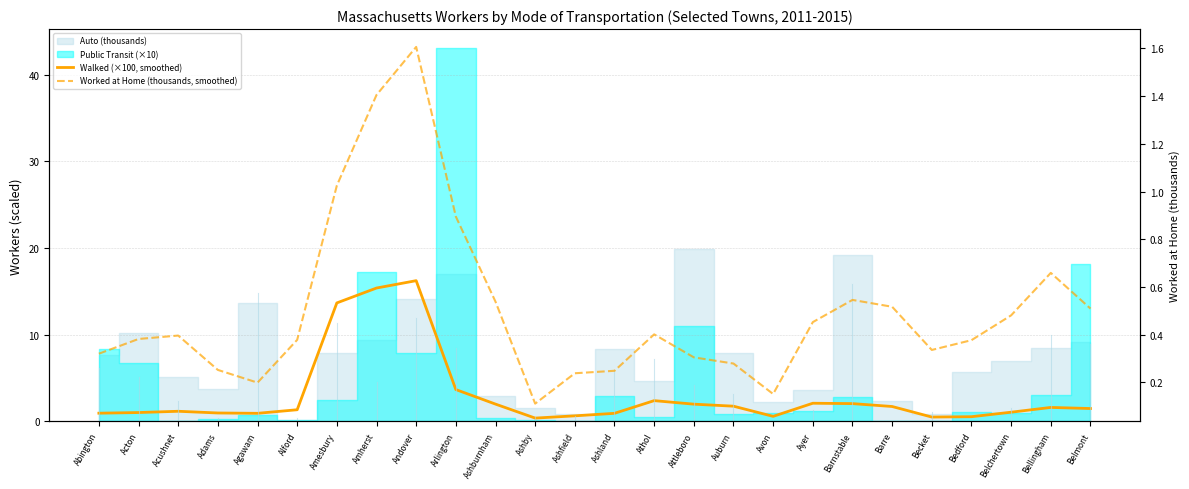

What is the maximum value for Walked (×100, smoothed)?

16.2